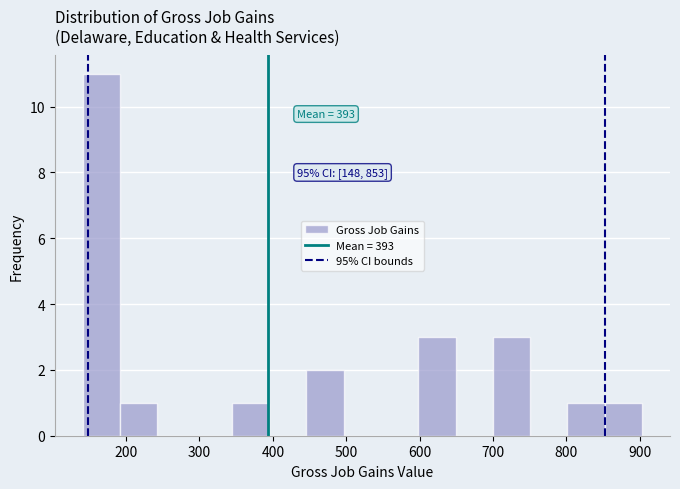

Over which range of the x-axis is the bar tallest?

140 to 190